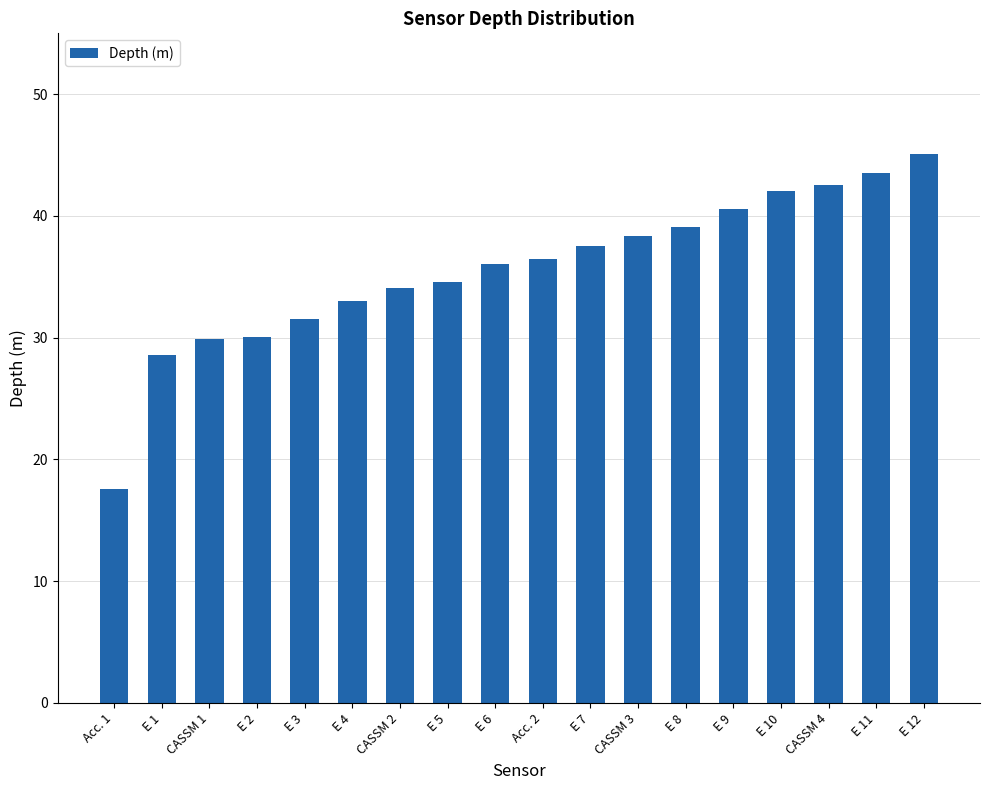

What is the sum of the values at E 2 and CASSM 4?

72.6